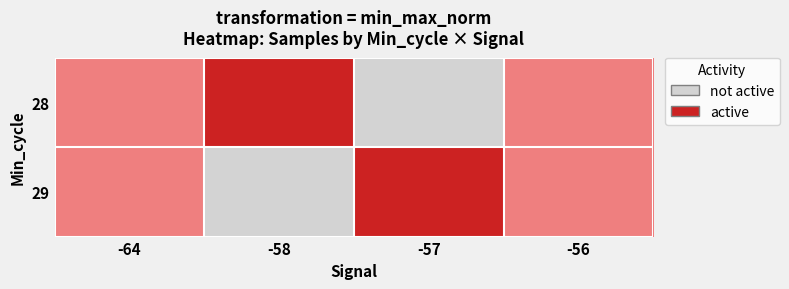

What is the greatest value displayed?

1.0